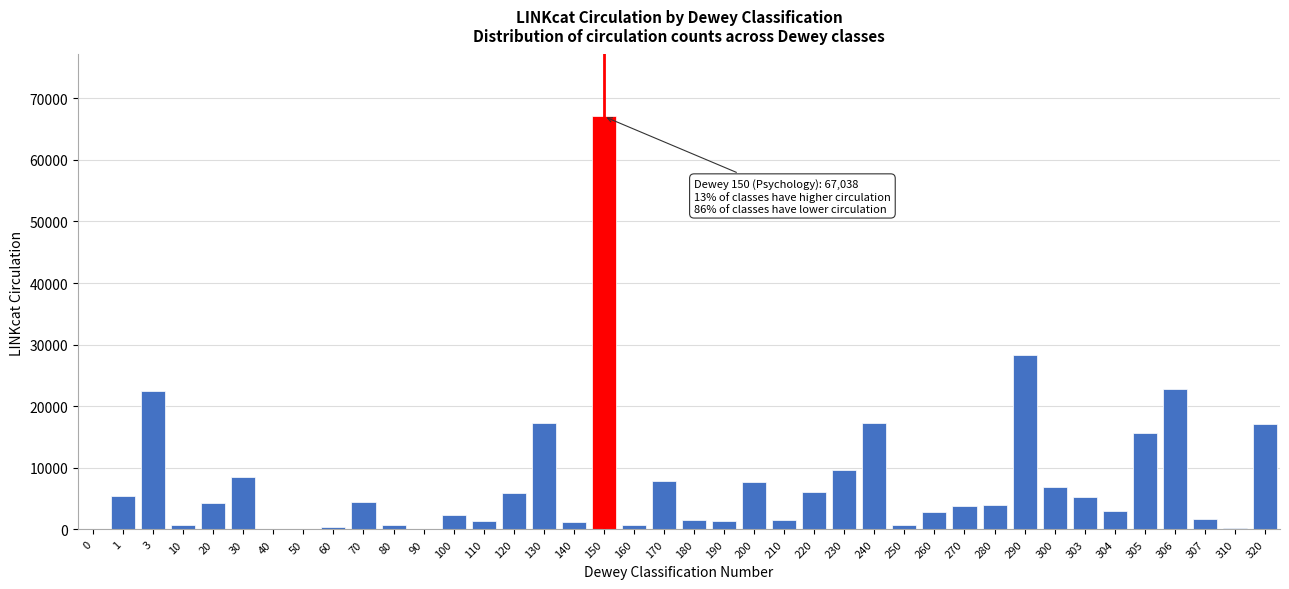

What is the sum of all values?

308753